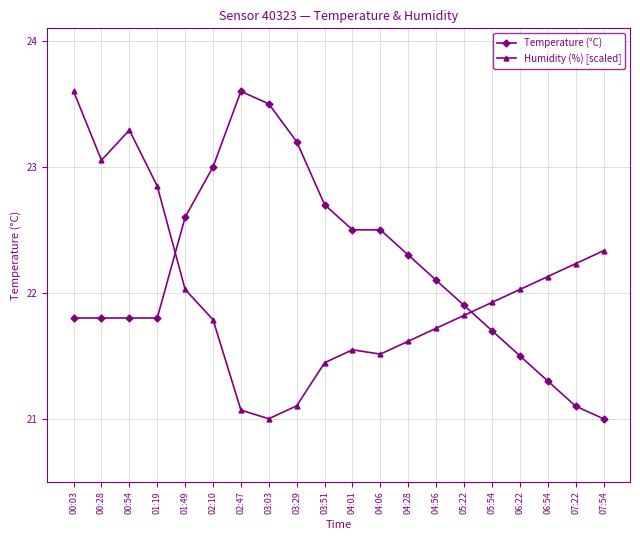

Is the value of Temperature (°C) at 02:10 greater than the value of Humidity (%) [scaled] at 01:19?

Yes